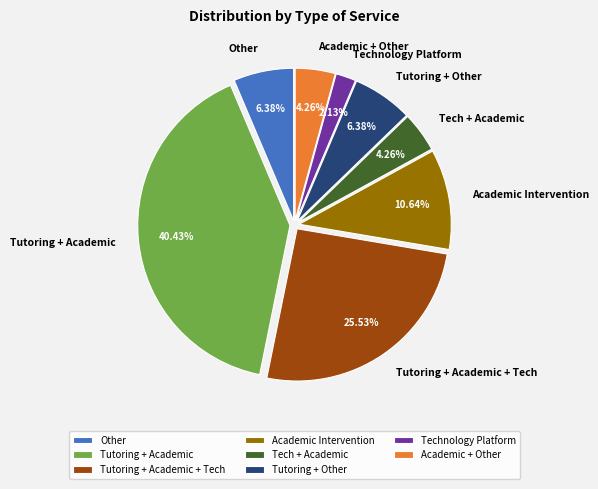

Does any single category account for the majority?

No